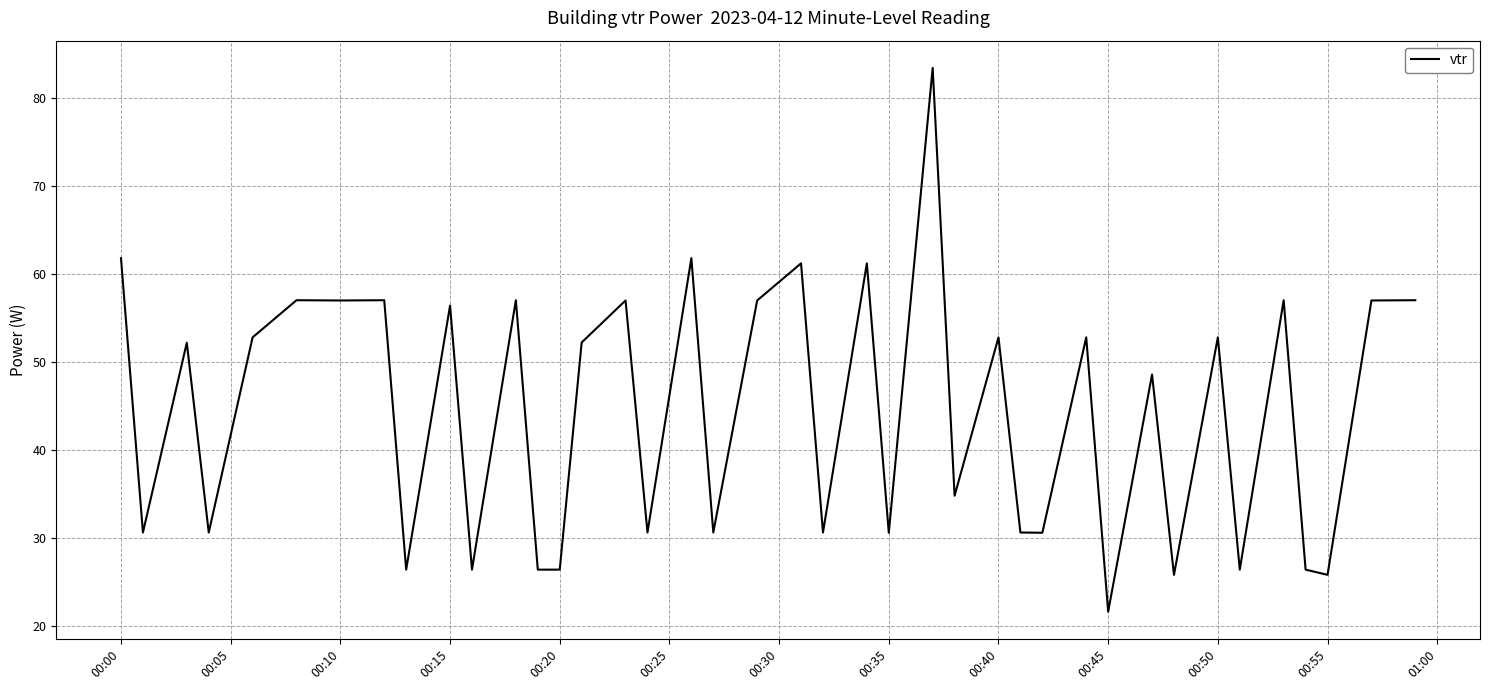

What is the smallest value displayed?

21.6